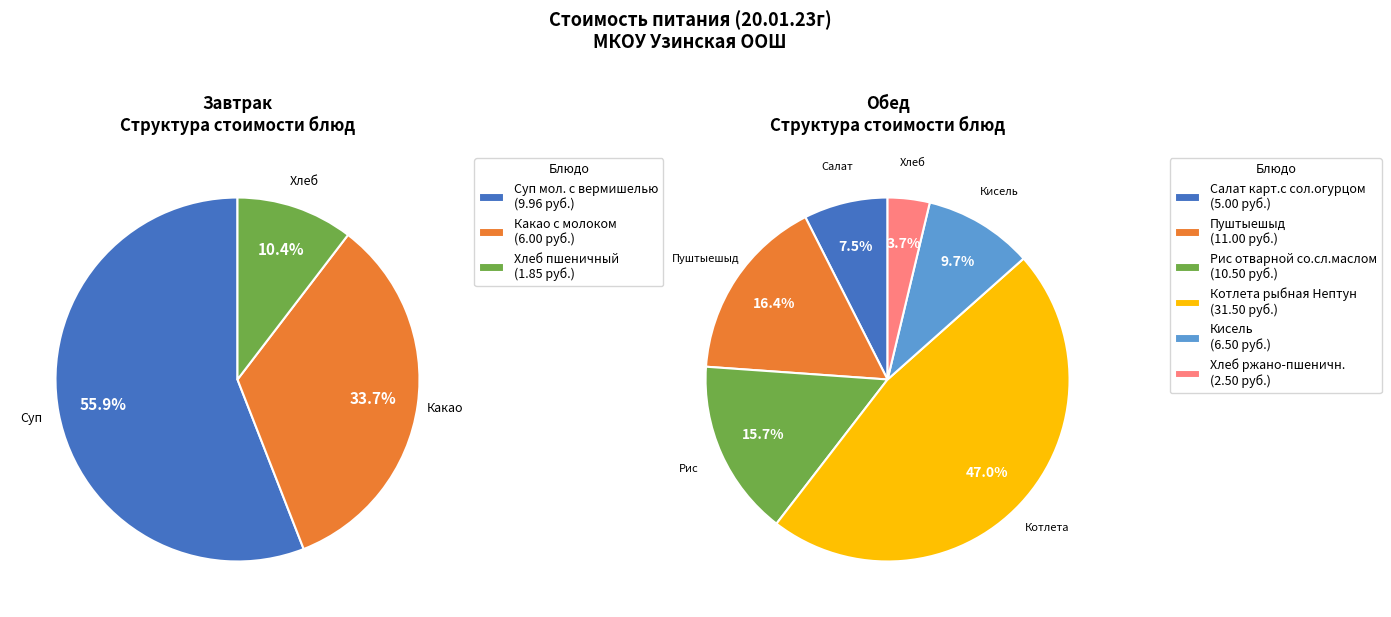

Is the sum of Какао с молоком and Рис отварной со.сл.маслом greater than half?

No